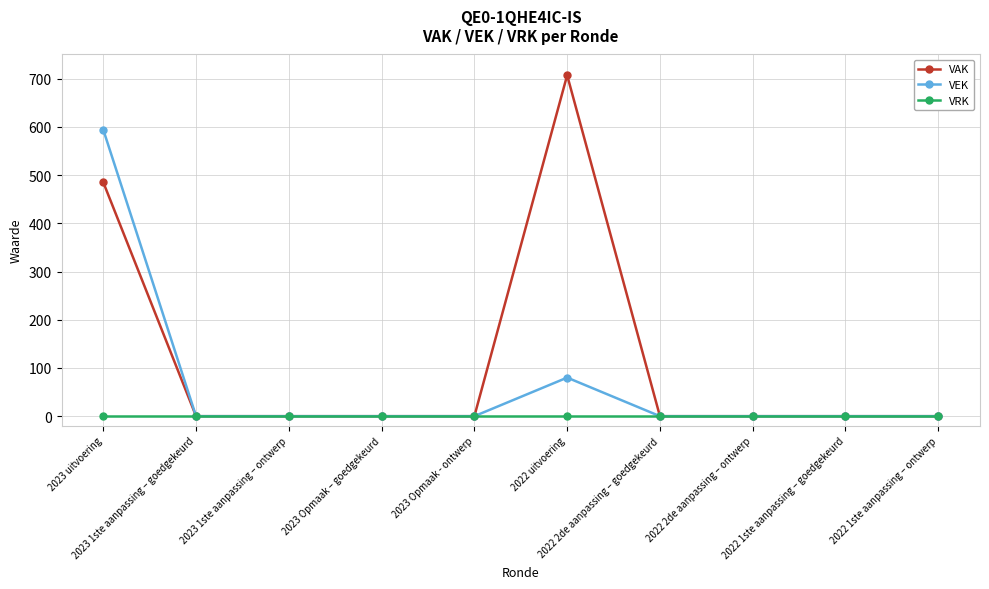

Reading left to right, what are all the values shown in this chart?

VAK: 2023 uitvoering=485	2023 1ste aanpassing – goedgekeurd=0	2023 1ste aanpassing – ontwerp=0	2023 Opmaak – goedgekeurd=0	2023 Opmaak - ontwerp=0	2022 uitvoering=707	2022 2de aanpassing – goedgekeurd=0	2022 2de aanpassing – ontwerp=0	2022 1ste aanpassing – goedgekeurd=0	2022 1ste aanpassing – ontwerp=0
VEK: 2023 uitvoering=594	2023 1ste aanpassing – goedgekeurd=0	2023 1ste aanpassing – ontwerp=0	2023 Opmaak – goedgekeurd=0	2023 Opmaak - ontwerp=0	2022 uitvoering=80	2022 2de aanpassing – goedgekeurd=0	2022 2de aanpassing – ontwerp=0	2022 1ste aanpassing – goedgekeurd=0	2022 1ste aanpassing – ontwerp=0
VRK: 2023 uitvoering=0	2023 1ste aanpassing – goedgekeurd=0	2023 1ste aanpassing – ontwerp=0	2023 Opmaak – goedgekeurd=0	2023 Opmaak - ontwerp=0	2022 uitvoering=0	2022 2de aanpassing – goedgekeurd=0	2022 2de aanpassing – ontwerp=0	2022 1ste aanpassing – goedgekeurd=0	2022 1ste aanpassing – ontwerp=0